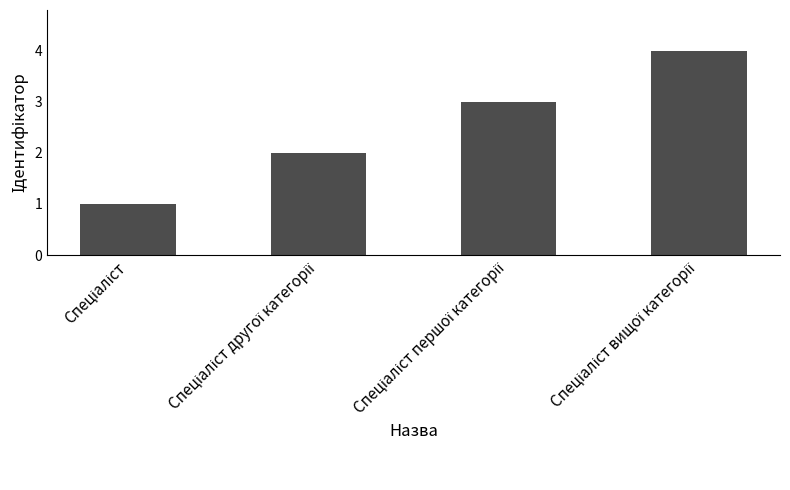

What is the difference between the maximum and minimum values?

3